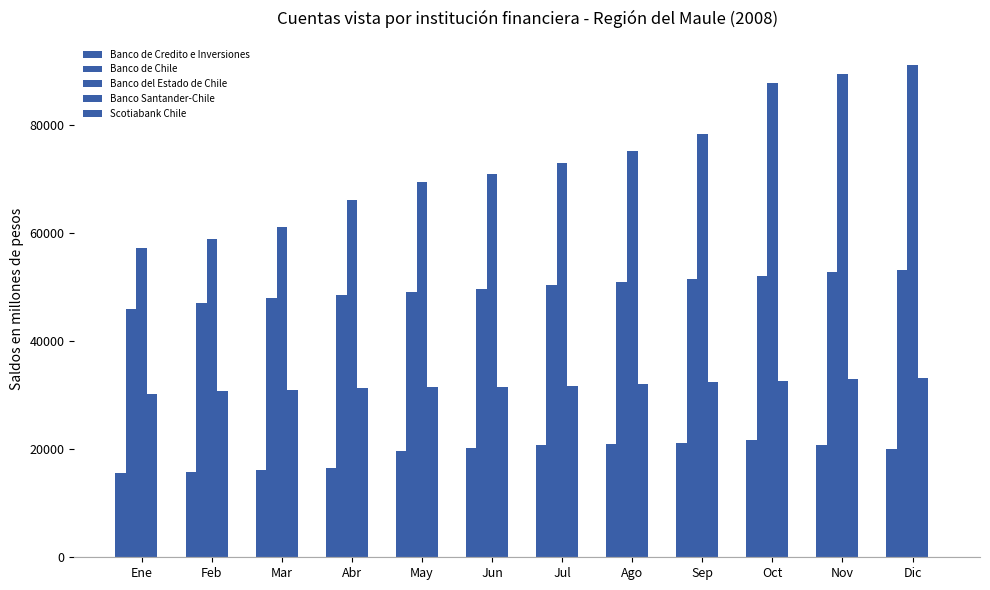

Does the chart contain stacked bars?

No